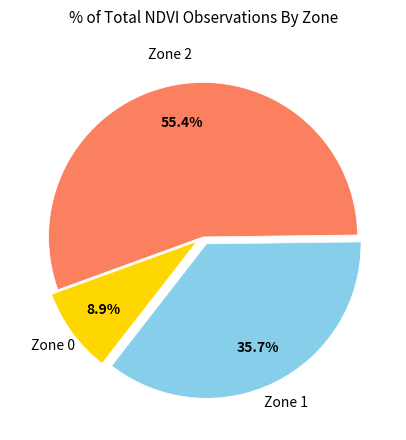

Between Zone 2 and Zone 0, which is larger?

Zone 2